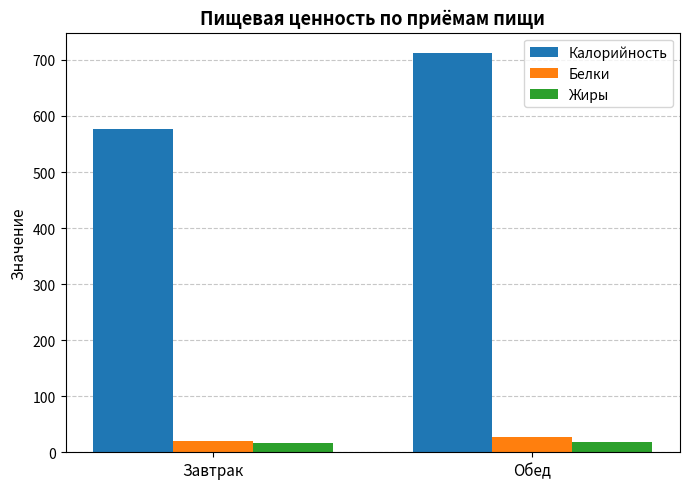

Which series has the largest total across all categories?

Калорийность